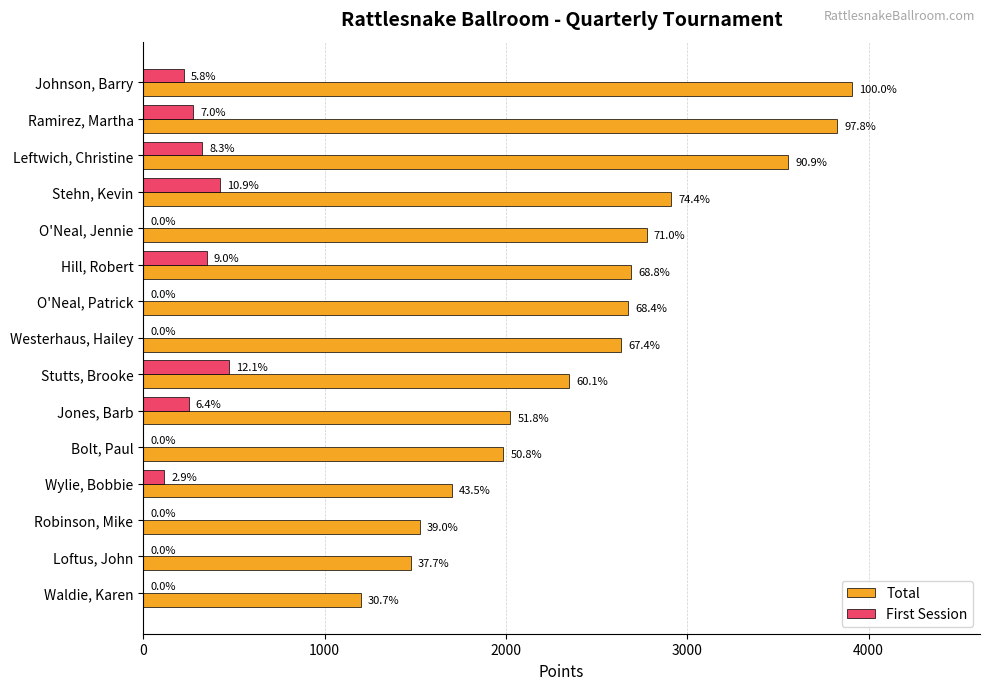

What are all the series names shown in the legend?

Total, First Session